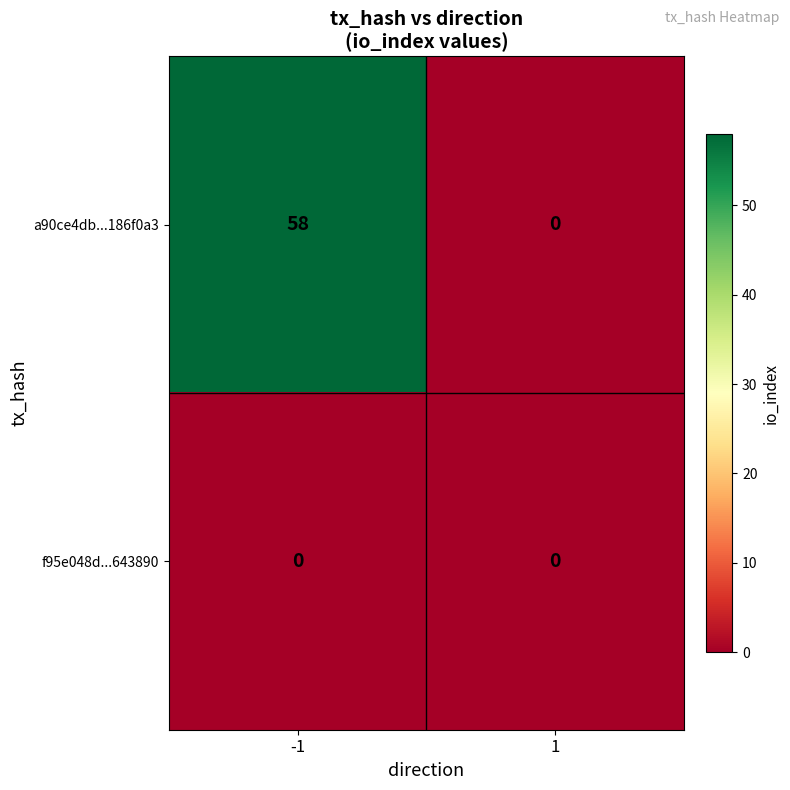

The value of a90ce4db...186f0a3 at -1 is 94. True or false?

False